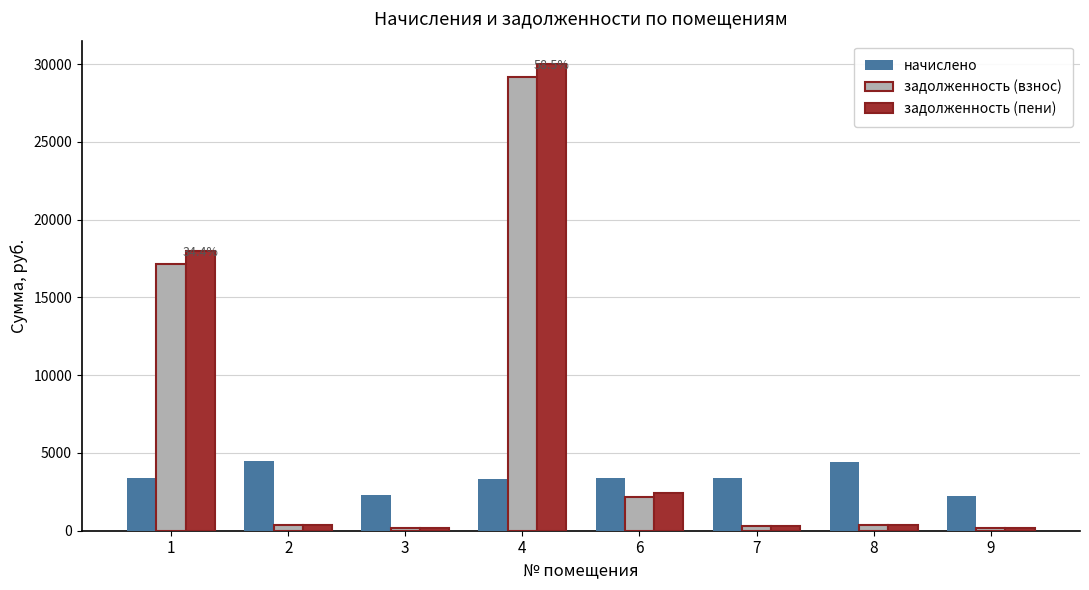

What is the spread (max minus min) of values at 1?

14590.8